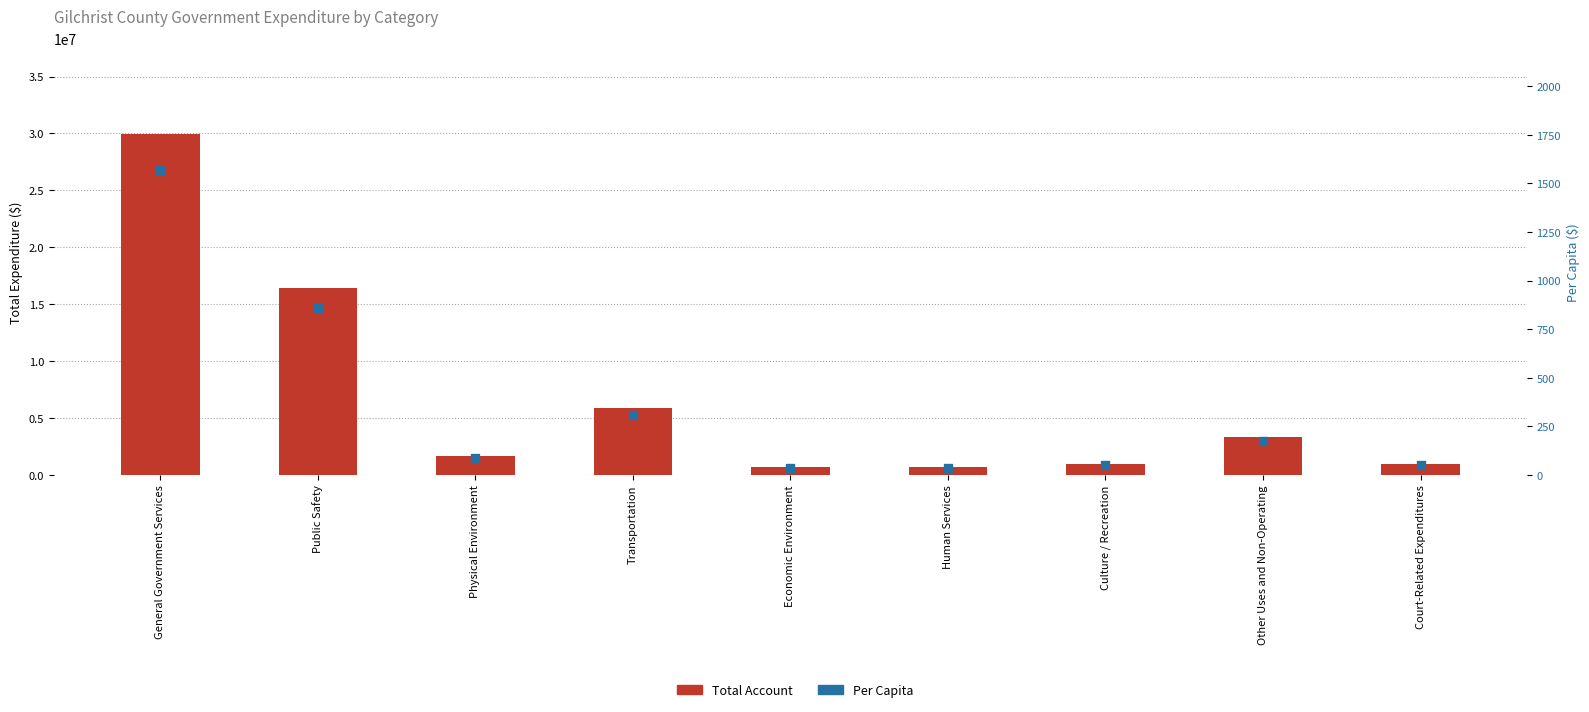

At which category is the sum across all series the highest?

General Government Services